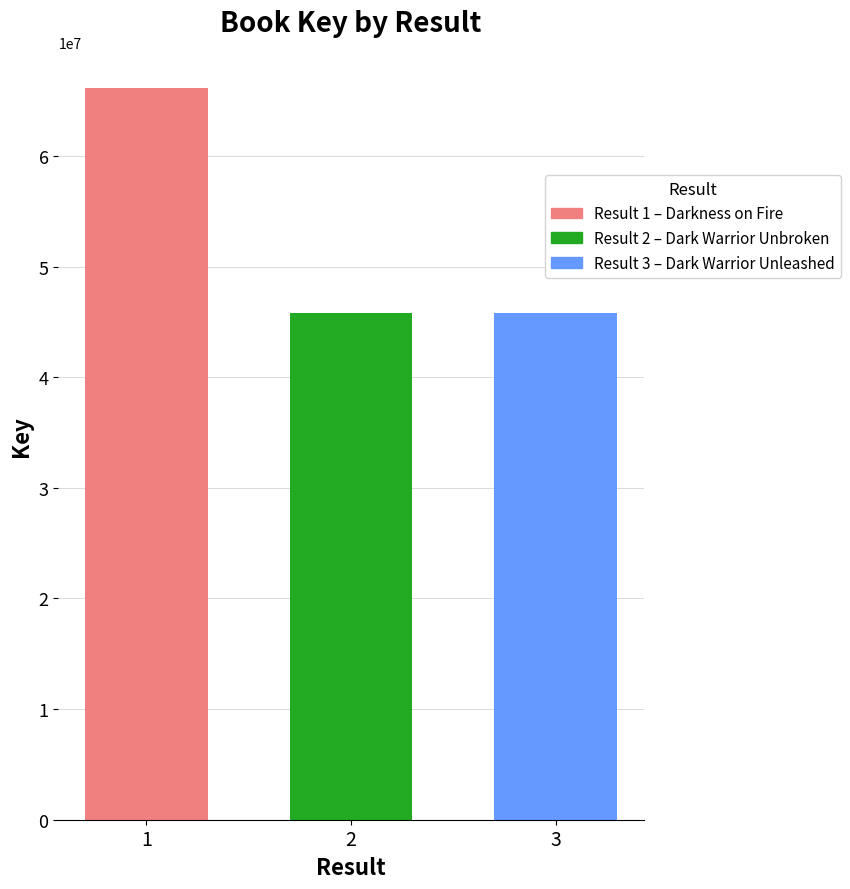

What is the spread (max minus min) of values at 2?

20307088